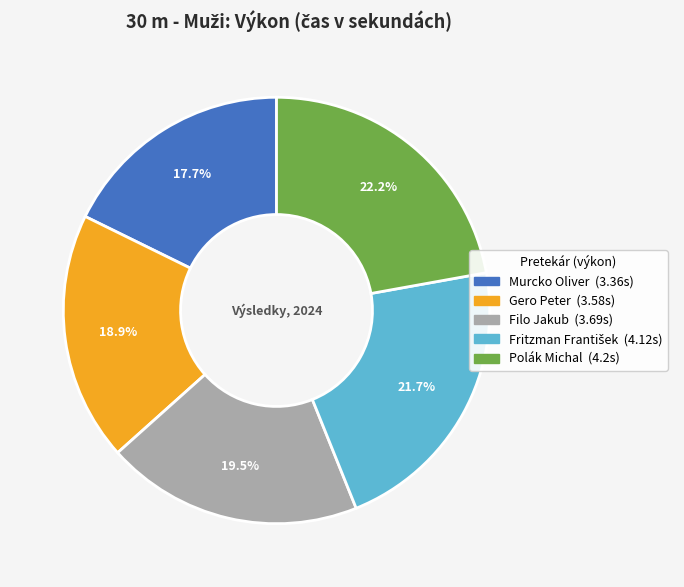

Is there a majority slice in this chart?

No